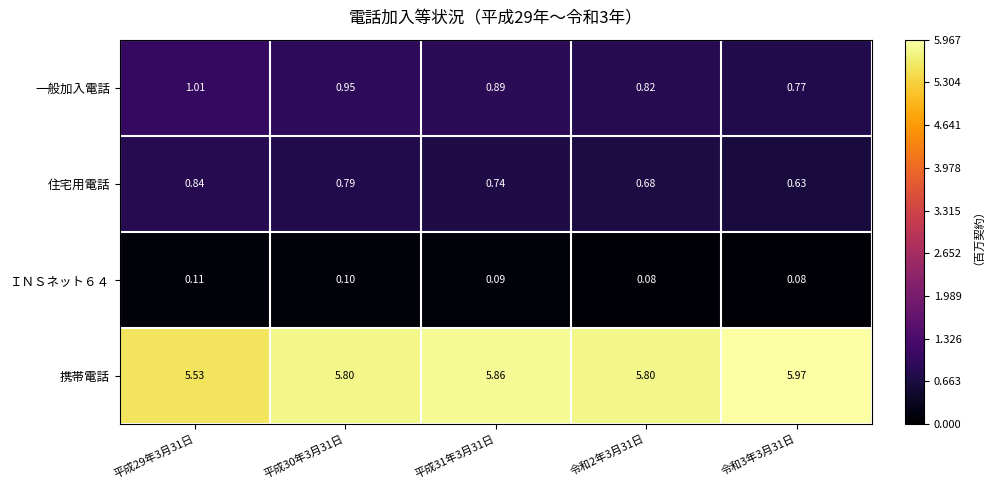

Which series has the widest spread of values?

携帯電話